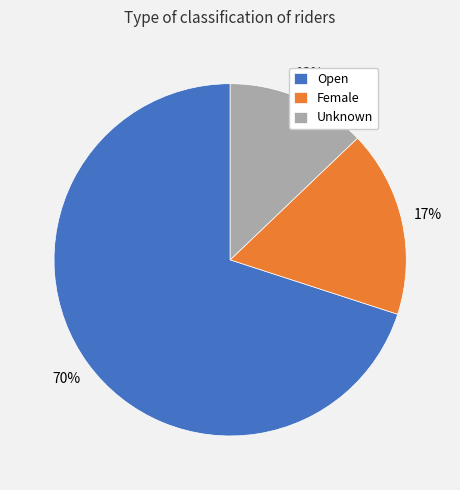

True or false: Unknown accounts for 27% of the total.

False